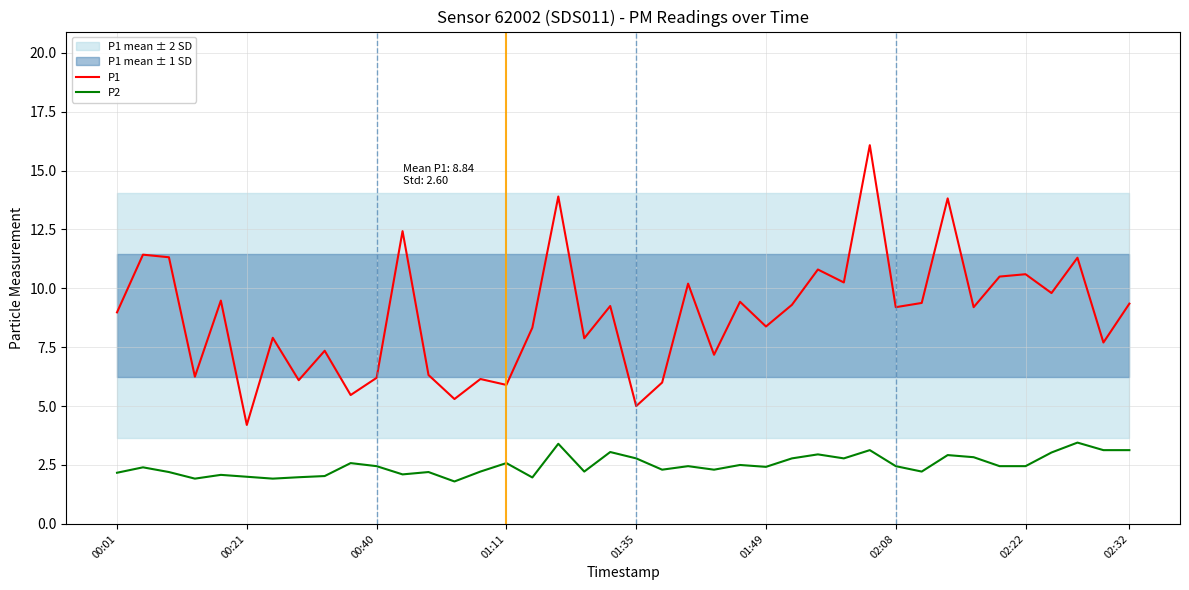

True or false: P1 and P2 intersect in this chart.

False